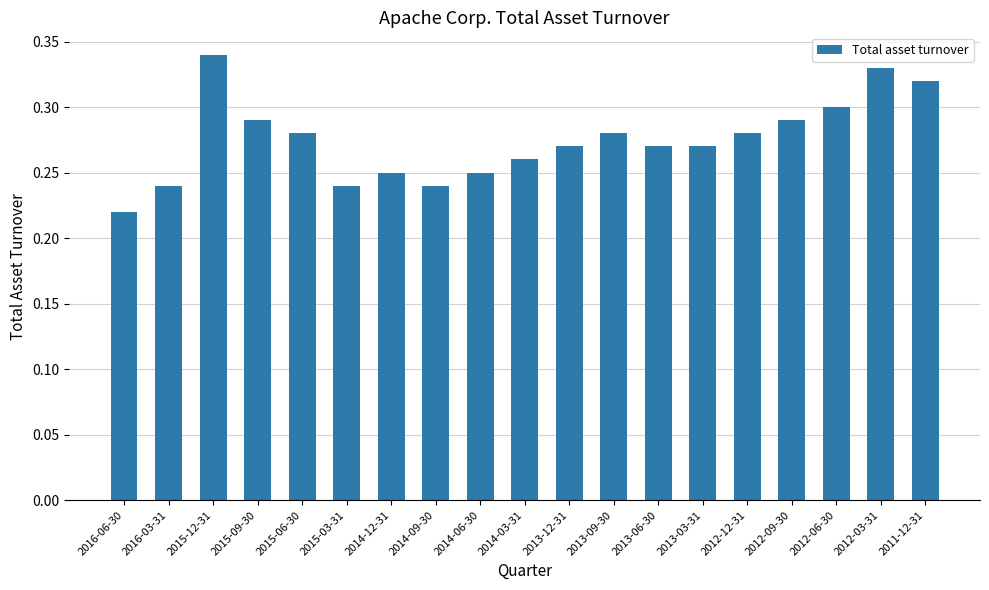

At which label is the value closest to 0?

2016-06-30